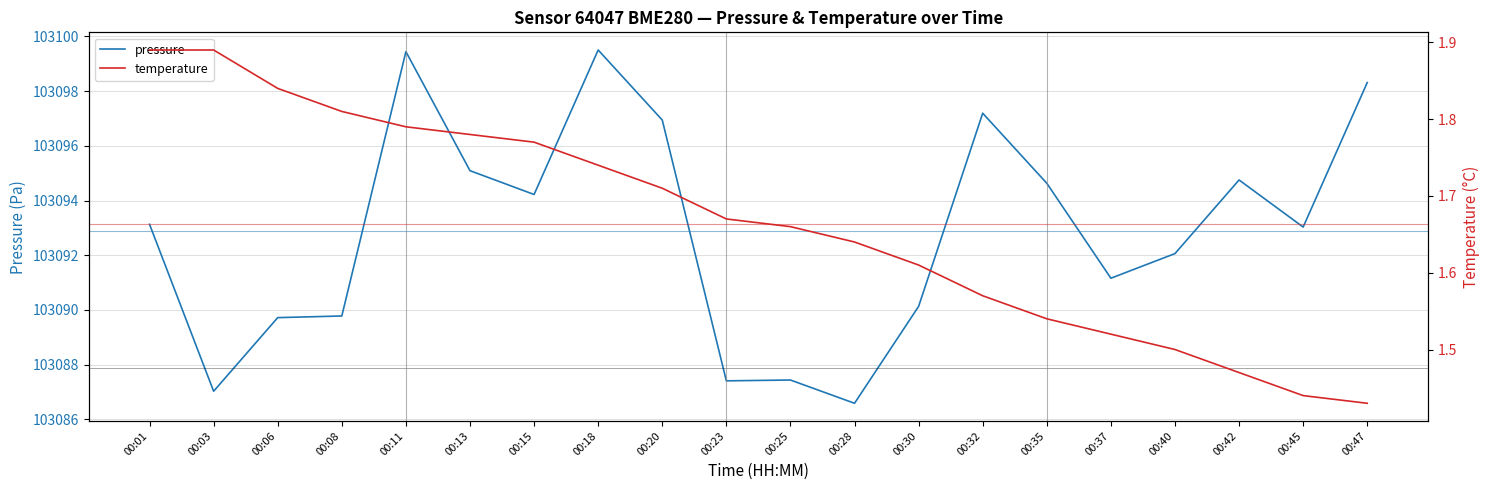

Where is the first local maximum for pressure?

00:11